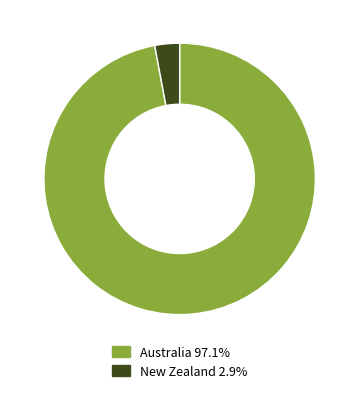

Which slice represents more than half of the pie?

Australia